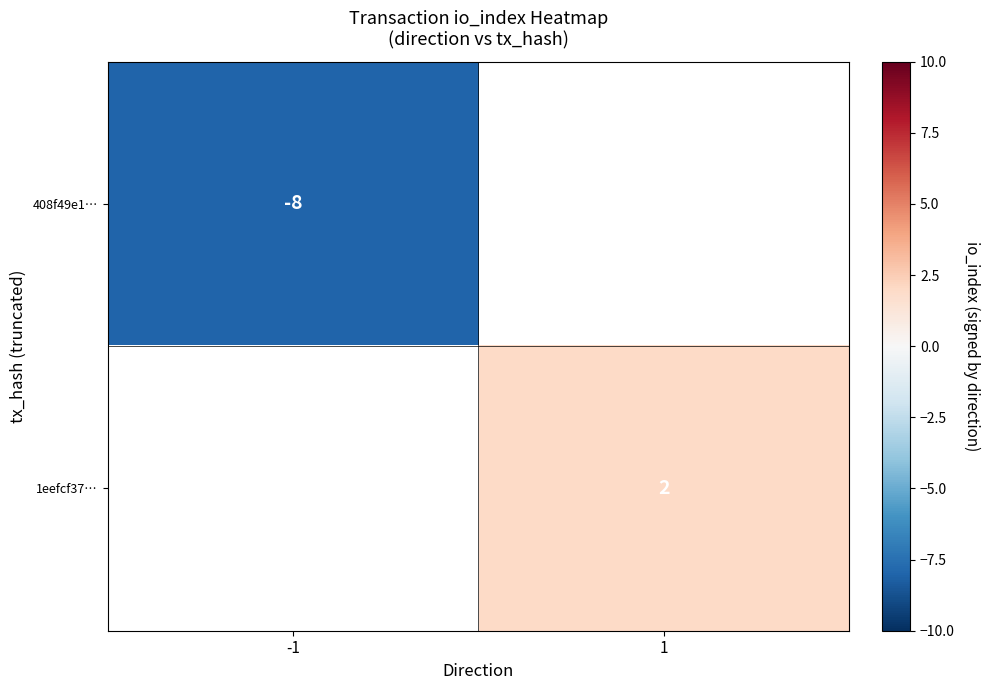

The value of 1eefcf37… at 1 is 2. True or false?

True